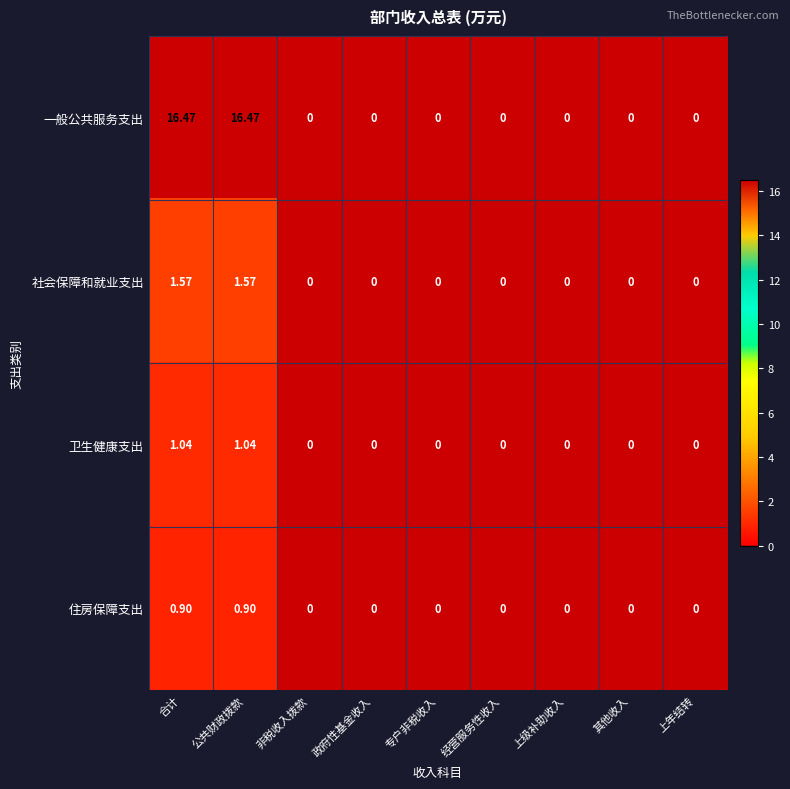

How many values in the 一般公共服务支出 series exceed 0?

2